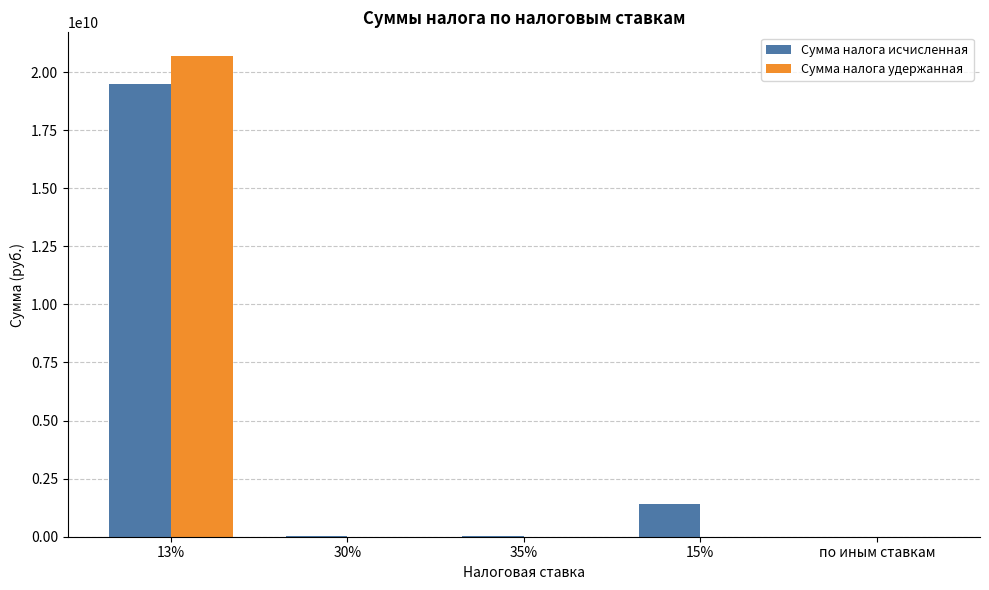

Is the value of Сумма налога исчисленная at 15% greater than the value of Сумма налога удержанная at 30%?

Yes